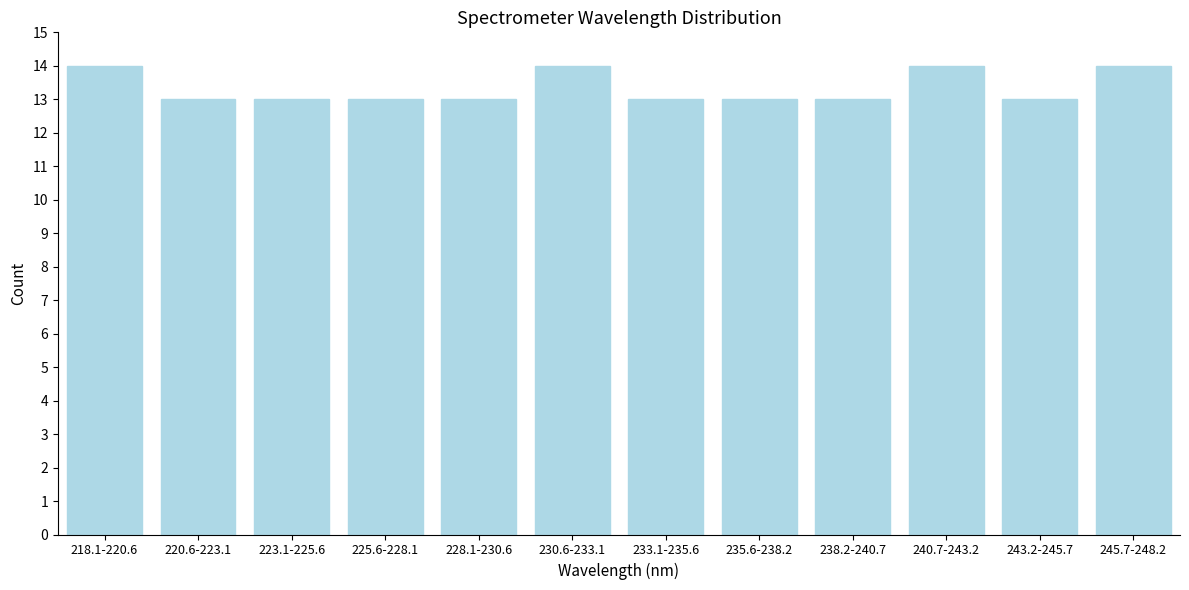

Reading right to left, extract all data points from this chart.

245.7-248.2=14	243.2-245.7=13	240.7-243.2=14	238.2-240.7=13	235.6-238.2=13	233.1-235.6=13	230.6-233.1=14	228.1-230.6=13	225.6-228.1=13	223.1-225.6=13	220.6-223.1=13	218.1-220.6=14